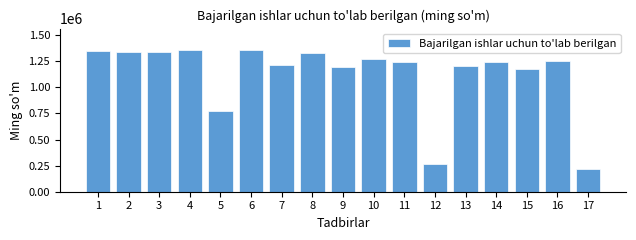

Which has a higher value, 6 or 14?

6